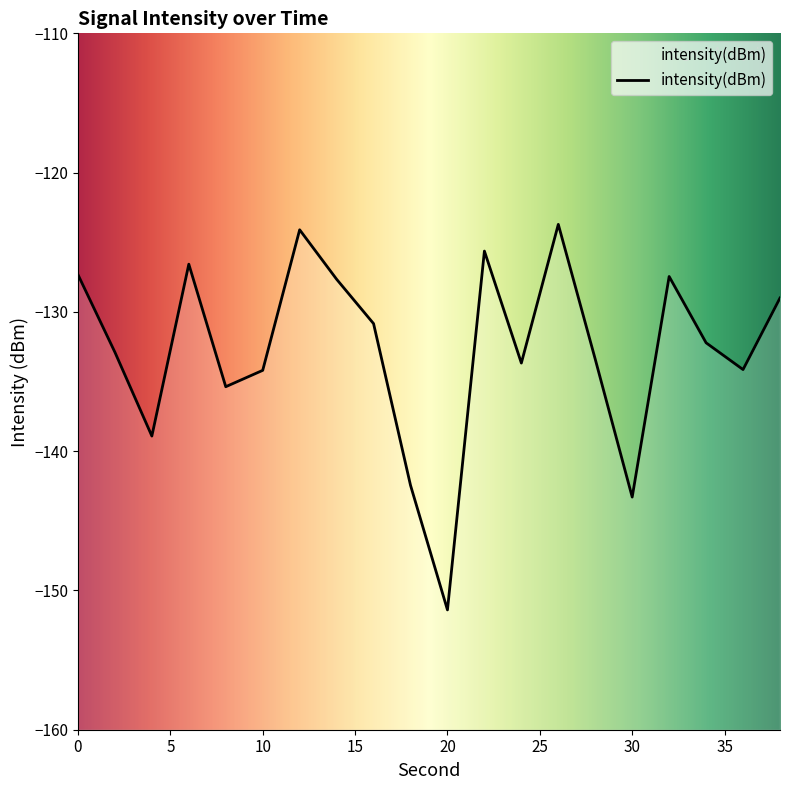

Rank the categories by value from highest to lowest.

26, 12, 22, 6, 0, 32, 14, 38, 16, 34, 2, 28, 24, 36, 10, 8, 4, 18, 30, 20